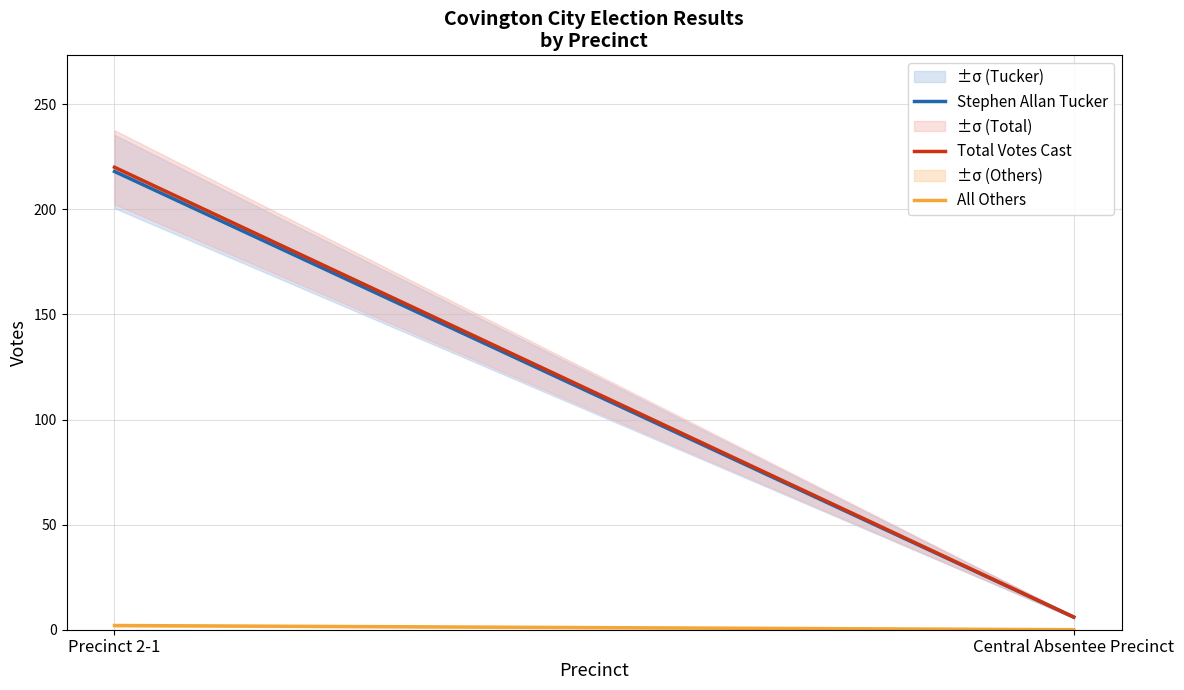

What is the difference between the maximum and minimum values in the Total Votes Cast series?

214